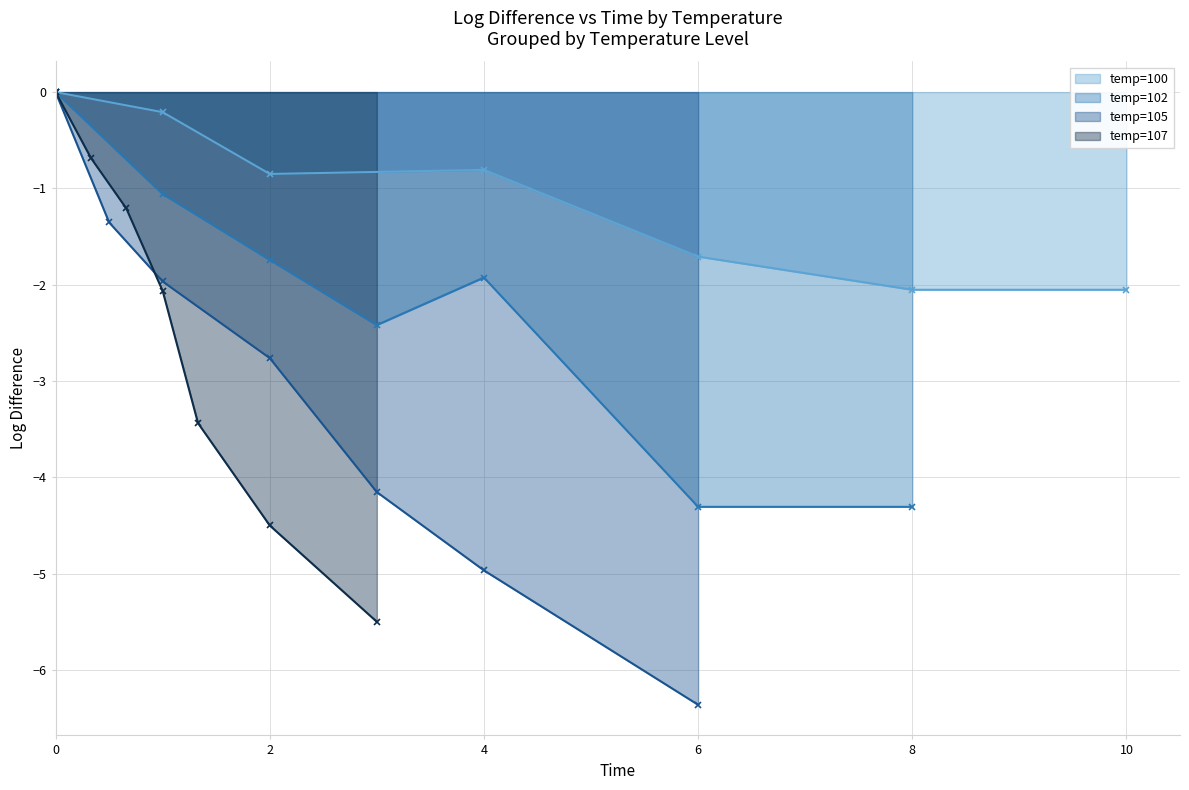

Which series has the largest total across all categories?

temp=100